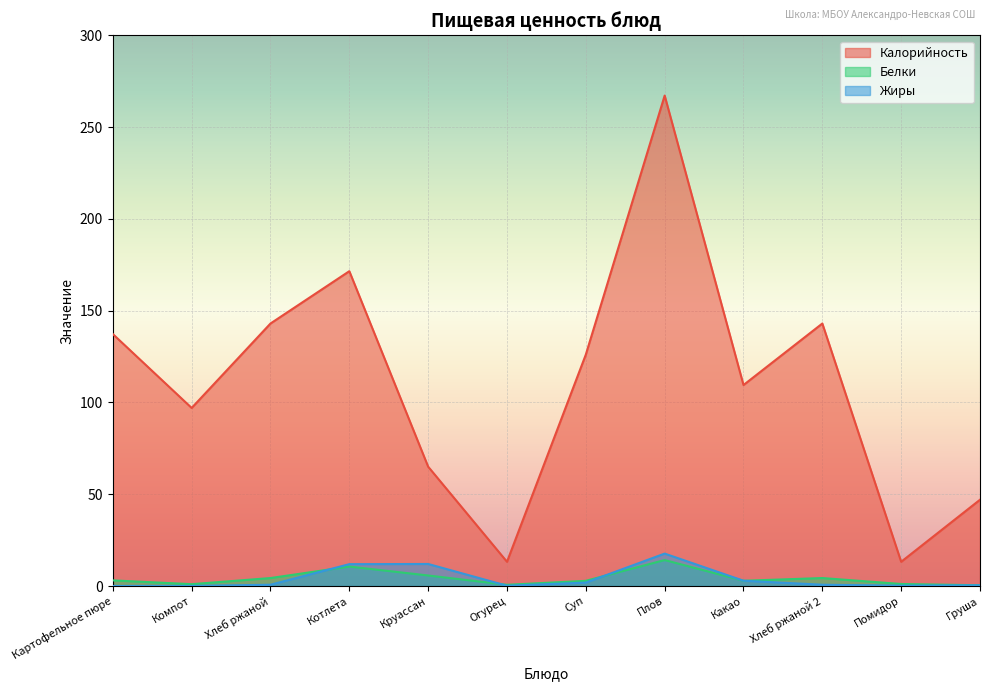

True or false: Жиры and Калорийность intersect in this chart.

False